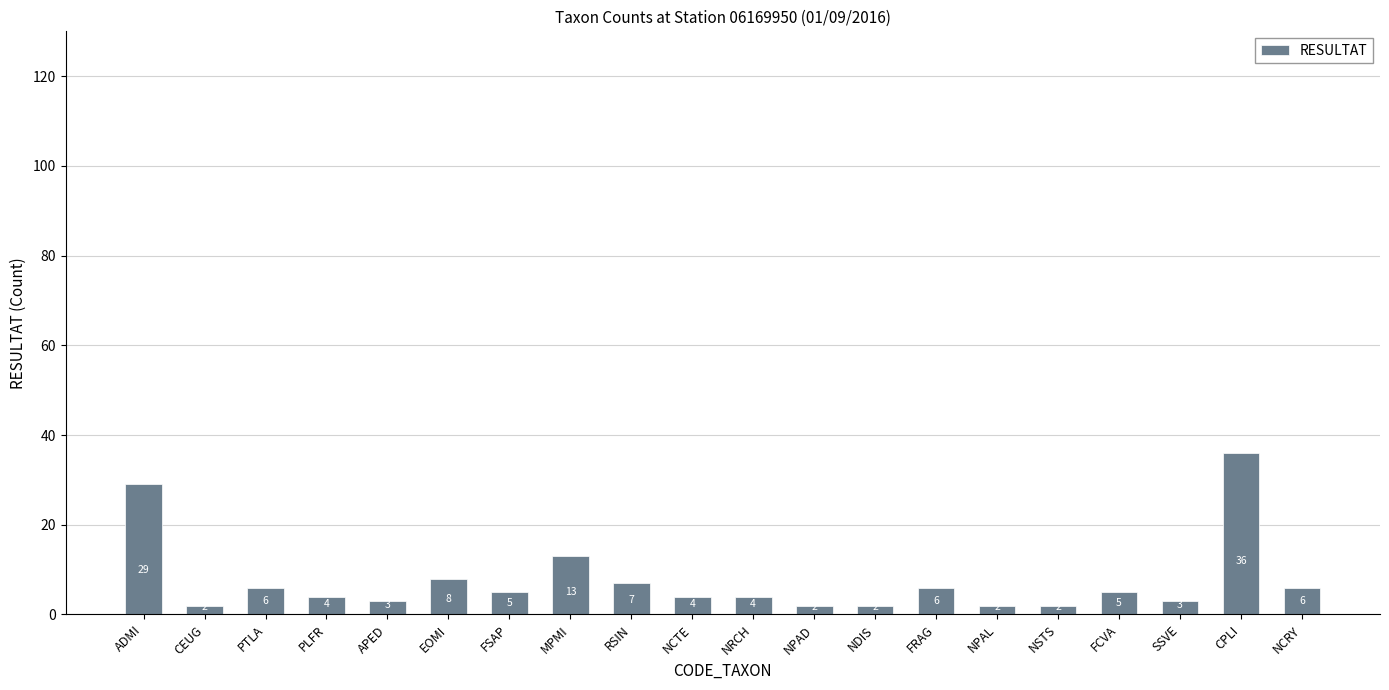

True or false: the data shows 13 at MPMI.

True